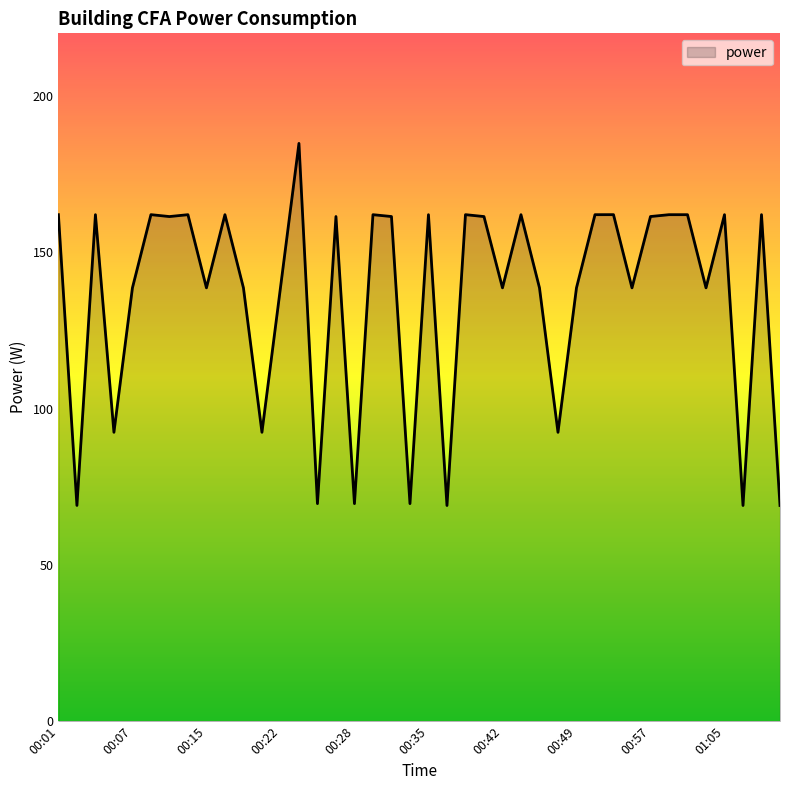

What is the difference between the maximum and minimum values?

115.8